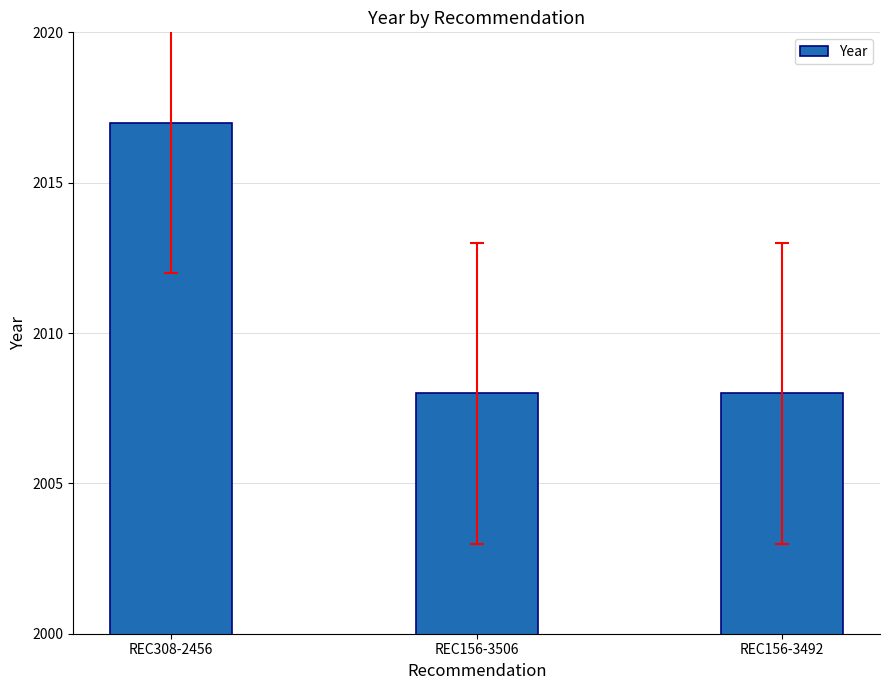

What is the change in value from REC308-2456 to REC156-3492?

-9